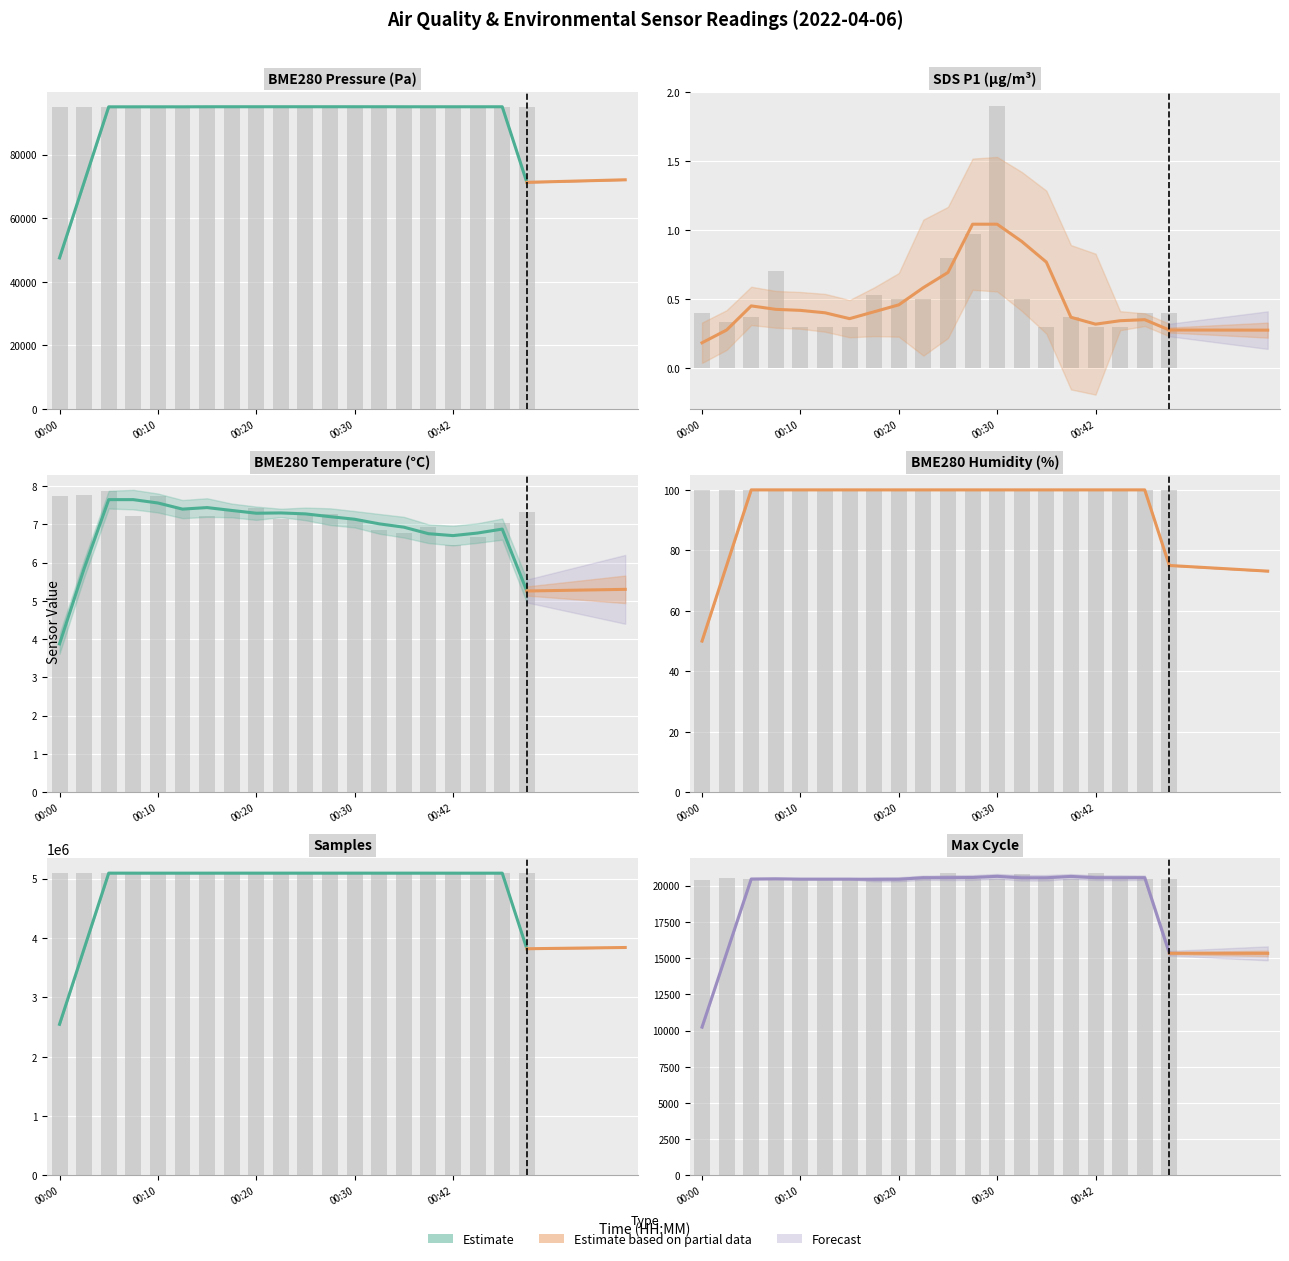

At which category is the sum across all series the highest?

00:25